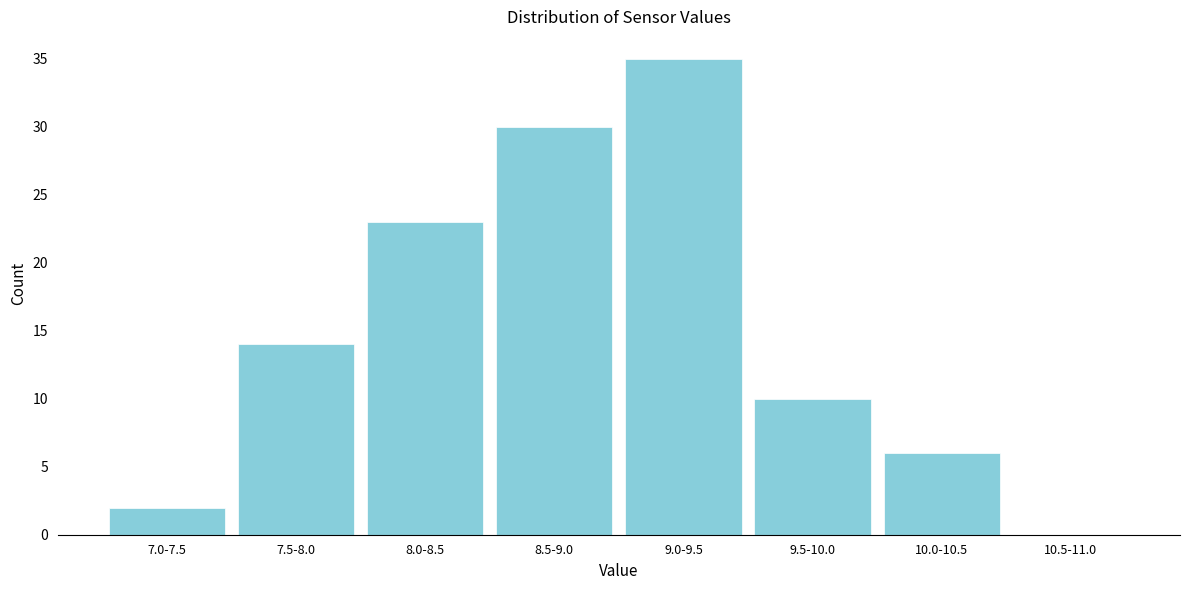

Reading left to right, extract all data points from this chart.

7.0-7.5=2	7.5-8.0=14	8.0-8.5=23	8.5-9.0=30	9.0-9.5=35	9.5-10.0=10	10.0-10.5=6	10.5-11.0=0